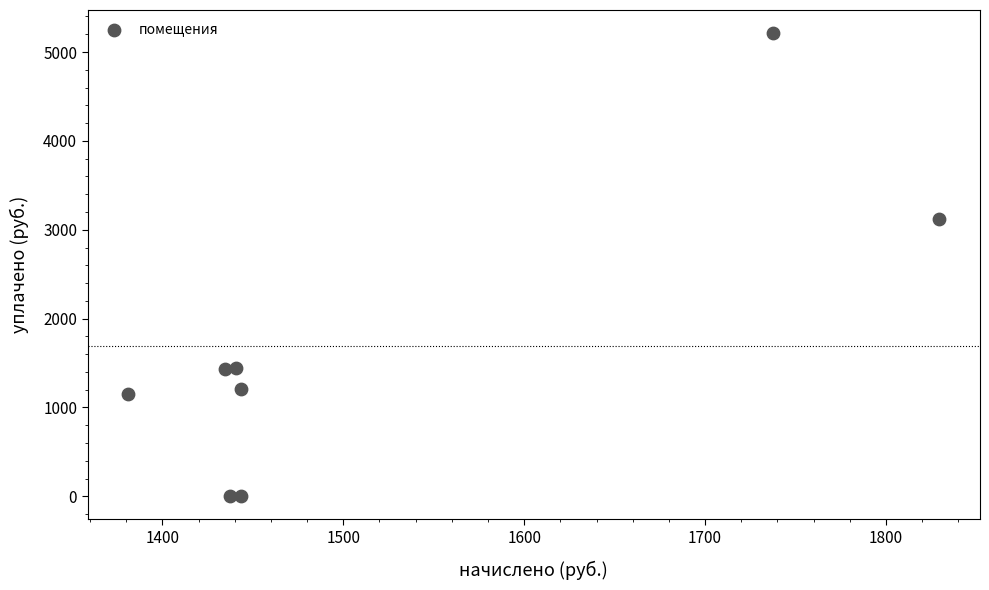

What Y value in the scatter plot is closest to 2606?

3120.0